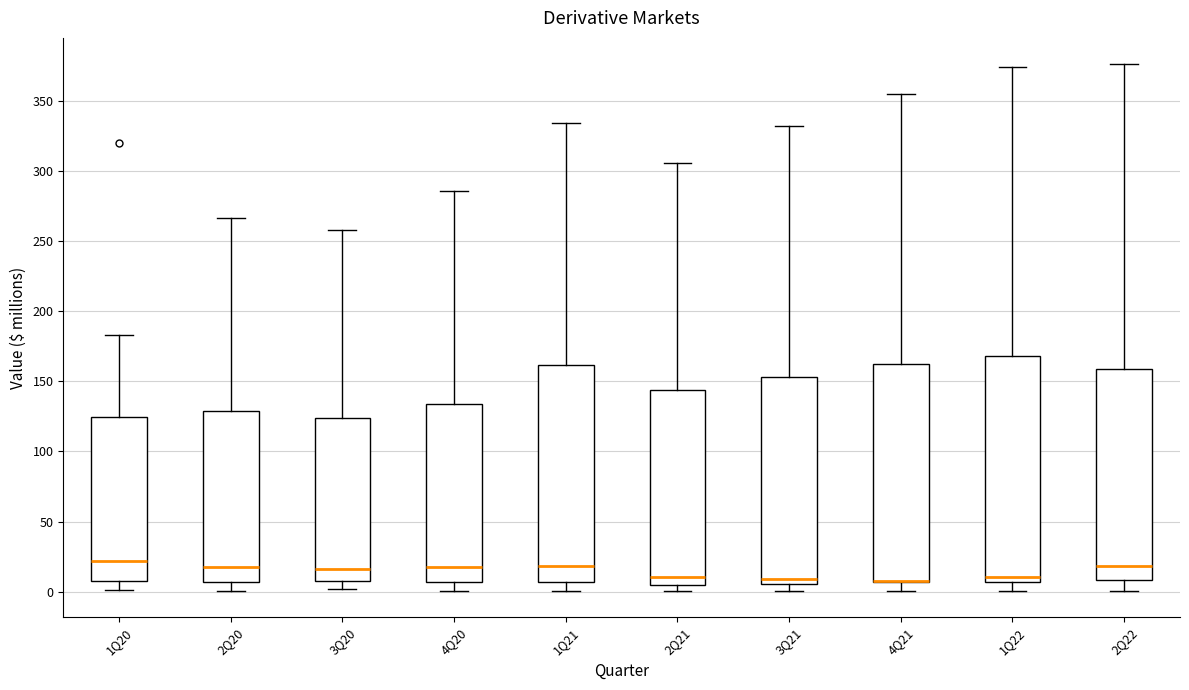

Where is the upper edge of the box for 3Q21 on the y-axis? The values are not printed on the chart, so give them approximately, as read against the axis.

155